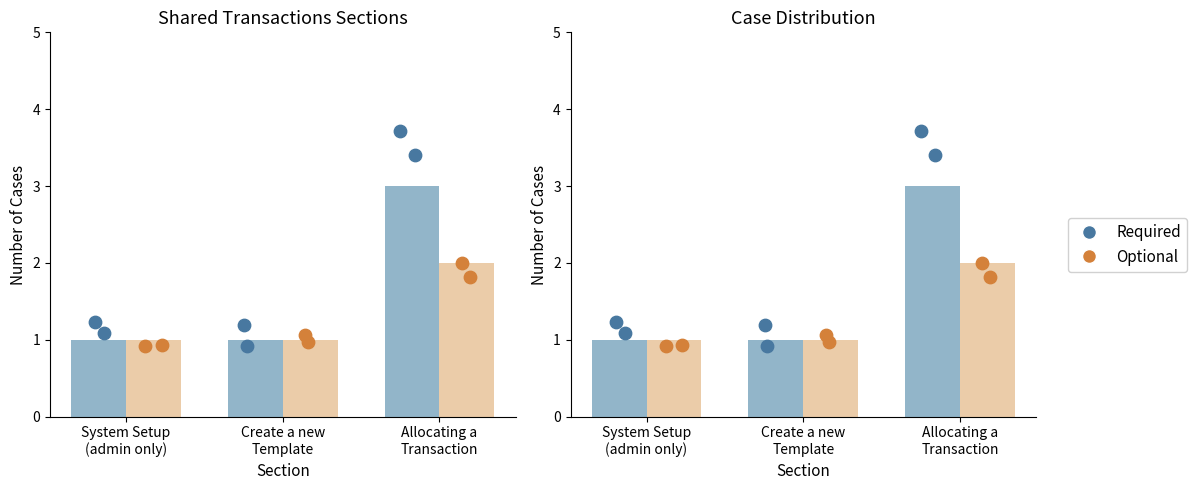

Which series contains the highest Y value?

Required